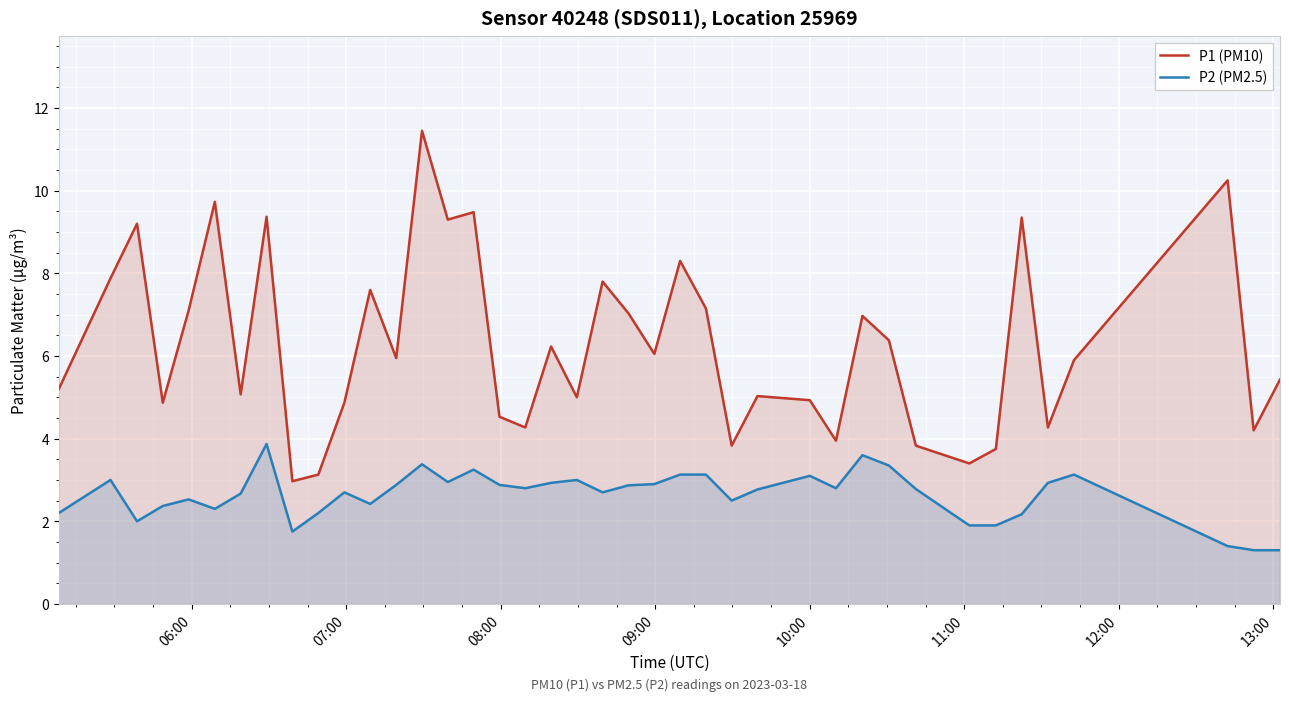

What is the difference between the maximum and minimum values in the P1 (PM10) series?

8.5